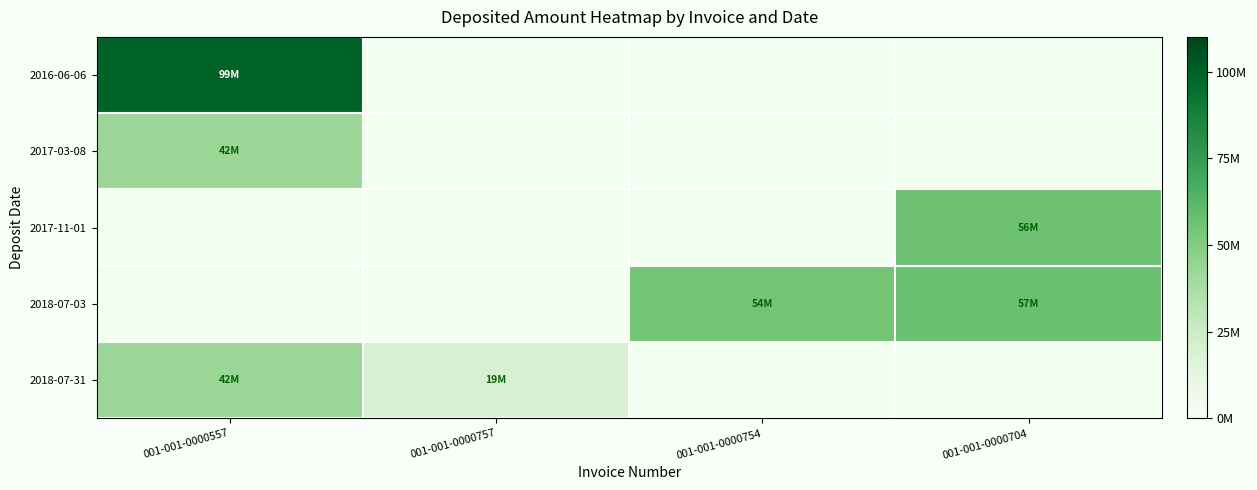

Is the value of 2017-03-08 at 001-001-0000757 greater than the value of 2018-07-31 at 001-001-0000704?

No